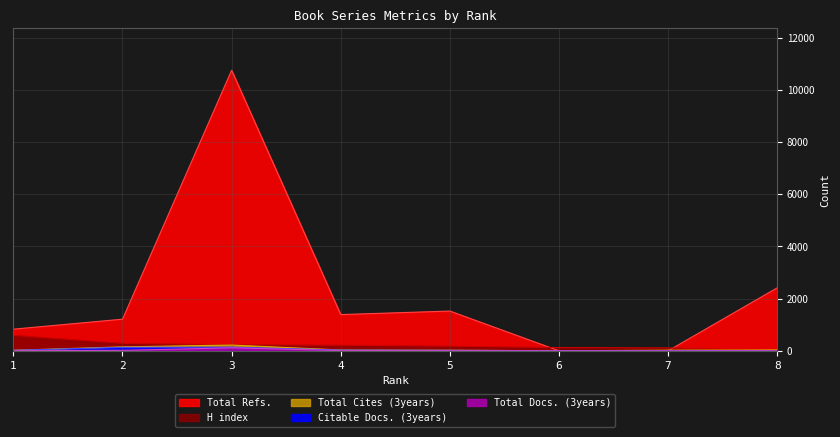

Reading left to right, extract all data points from this chart.

Total Refs.: 828	1211	10747	1387	1522	0	0	2413
Total Cites (3years): 20	150	220	30	22	1	24	31
Total Docs. (3years): 9	15	114	9	7	0	0	0
Citable Docs. (3years): 18	132	140	27	19	1	8	0
H index: 591	287	233	214	176	124	111	5